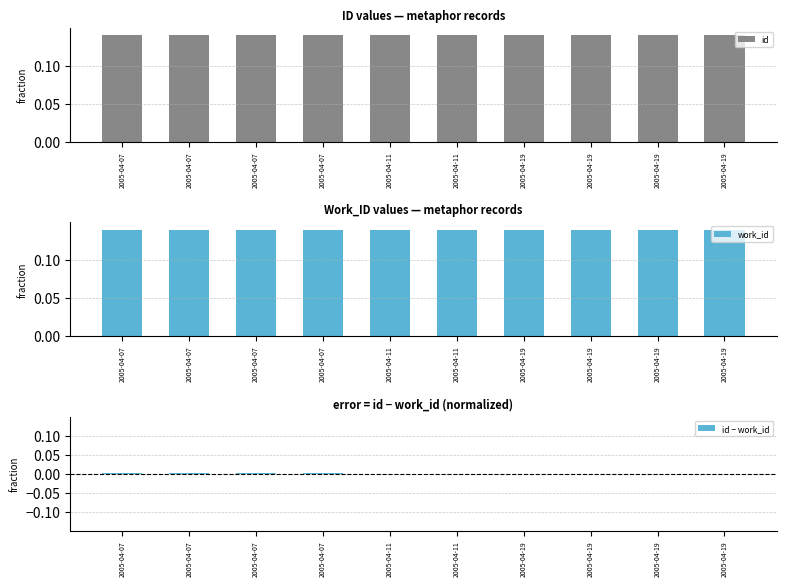

Which has a higher value, 2005-04-19 or 2005-04-07?

2005-04-19